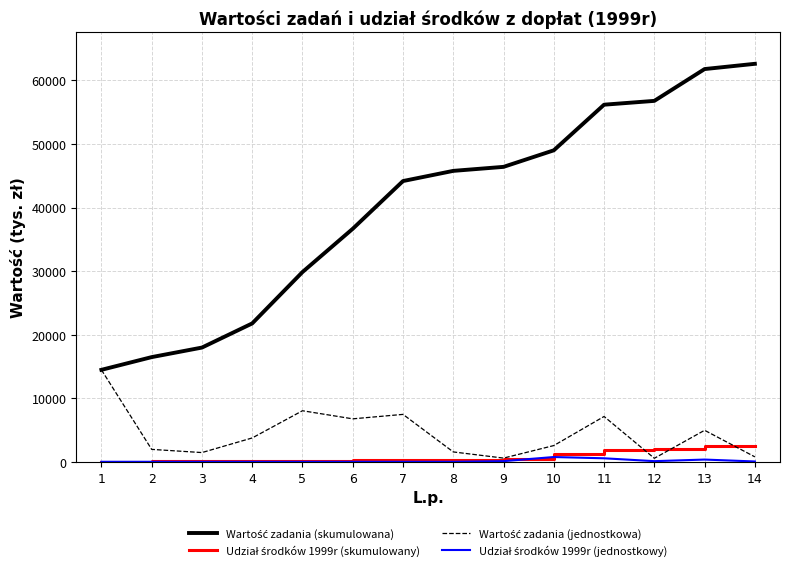

What is the maximum value shown in the chart?

62593